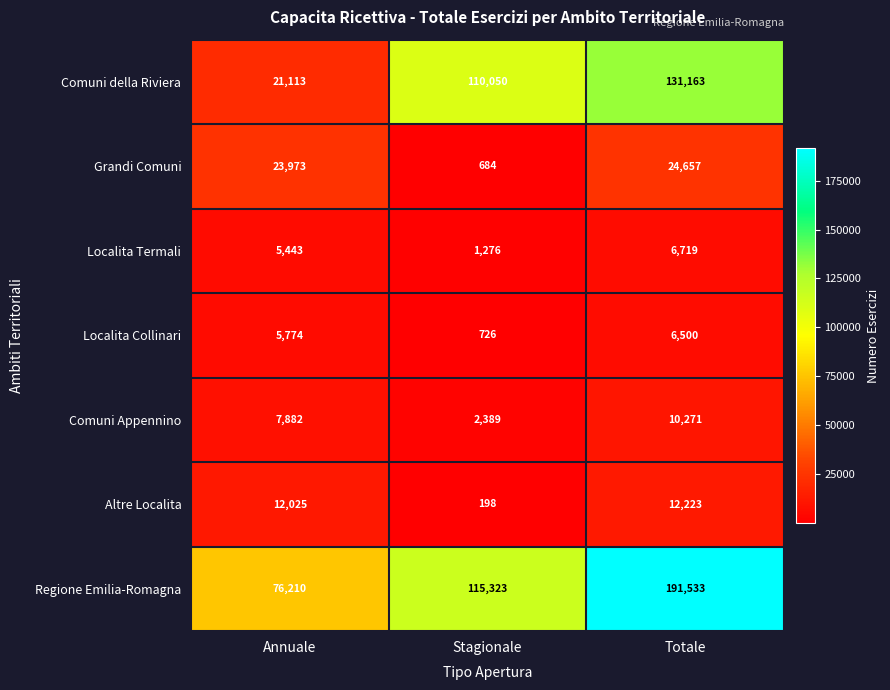

What is the approximate value of Comuni Appennino at Stagionale?

2389